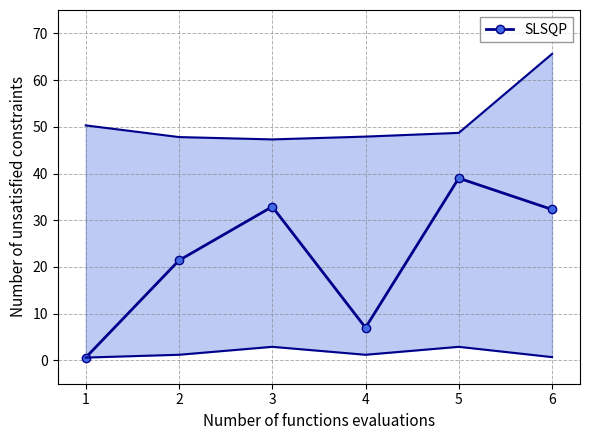

Rank the categories by value from lowest to highest.

1, 4, 2, 6, 3, 5